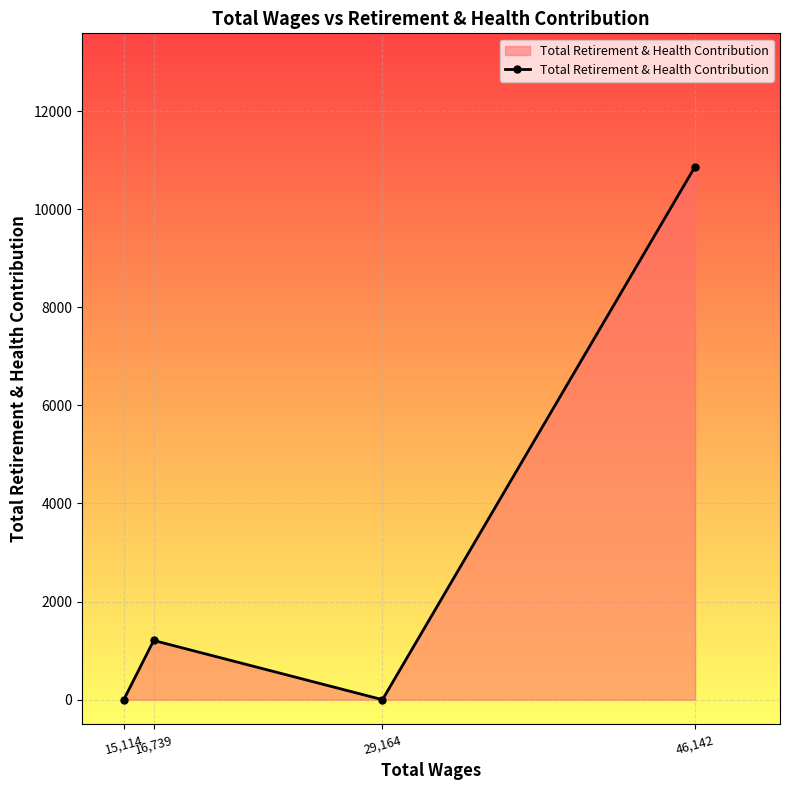

Which label corresponds to the largest value in the chart?

46,142